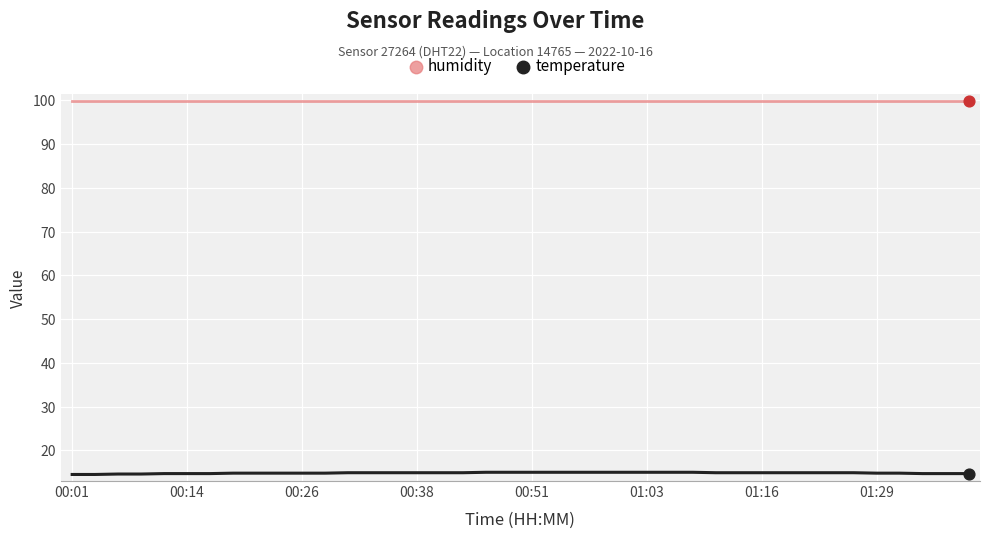

Which series has the largest total across all categories?

humidity